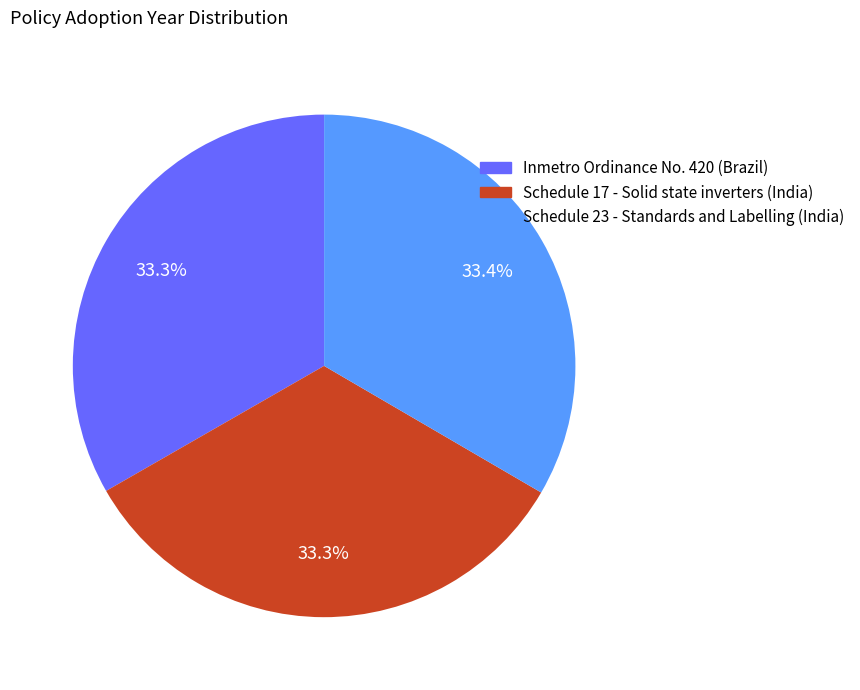

To the nearest percent, what portion does Schedule 23 - Standards and Labelling (India) represent?

33%